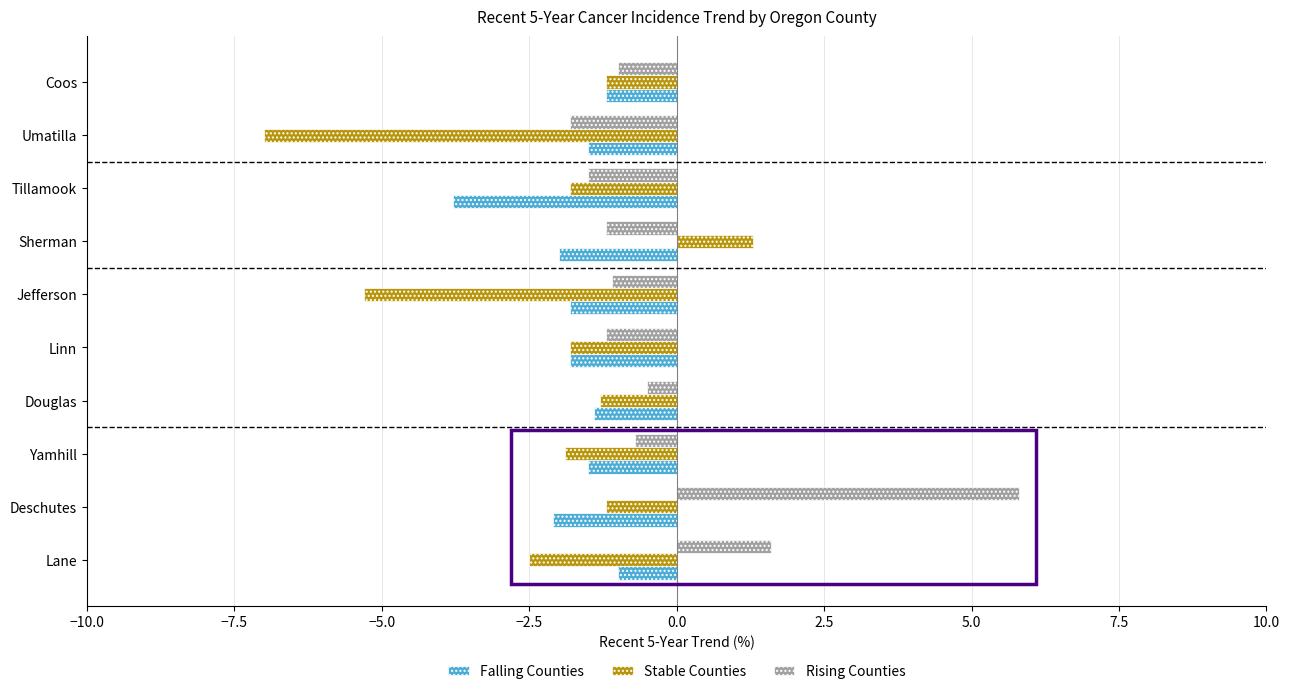

Where is Rising Counties nearest to the value 2?

Lane